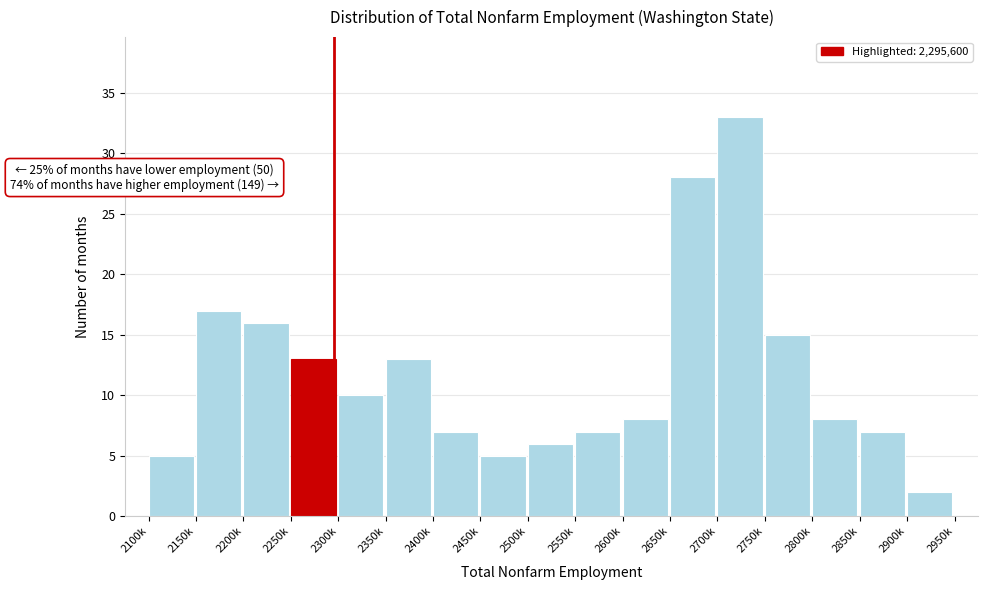

Reading left to right, list all the values displayed in this chart.

5	17	16	13	10	13	7	5	6	7	8	28	33	15	8	7	2